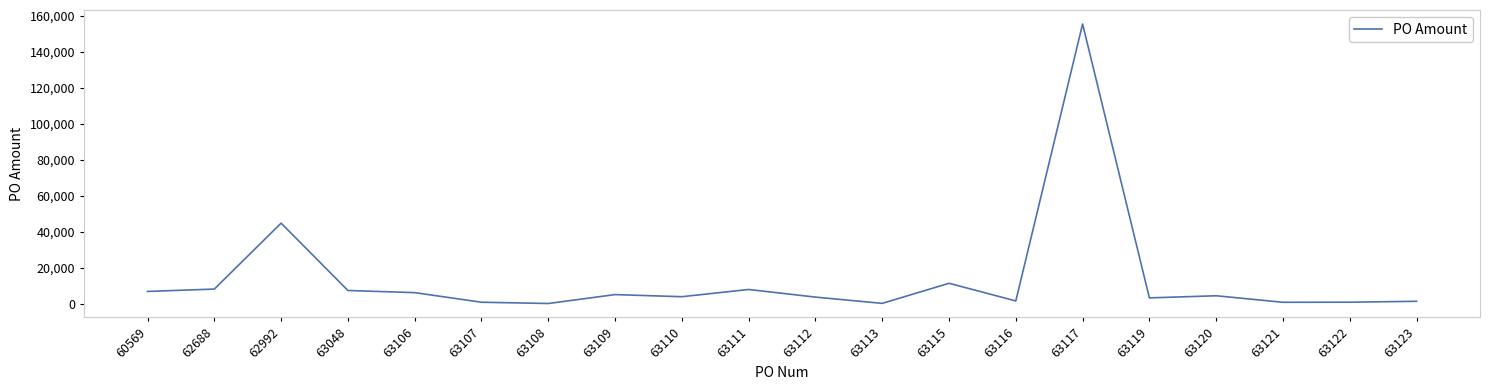

What is the difference between the values at 63112 and 63048?

3684.3